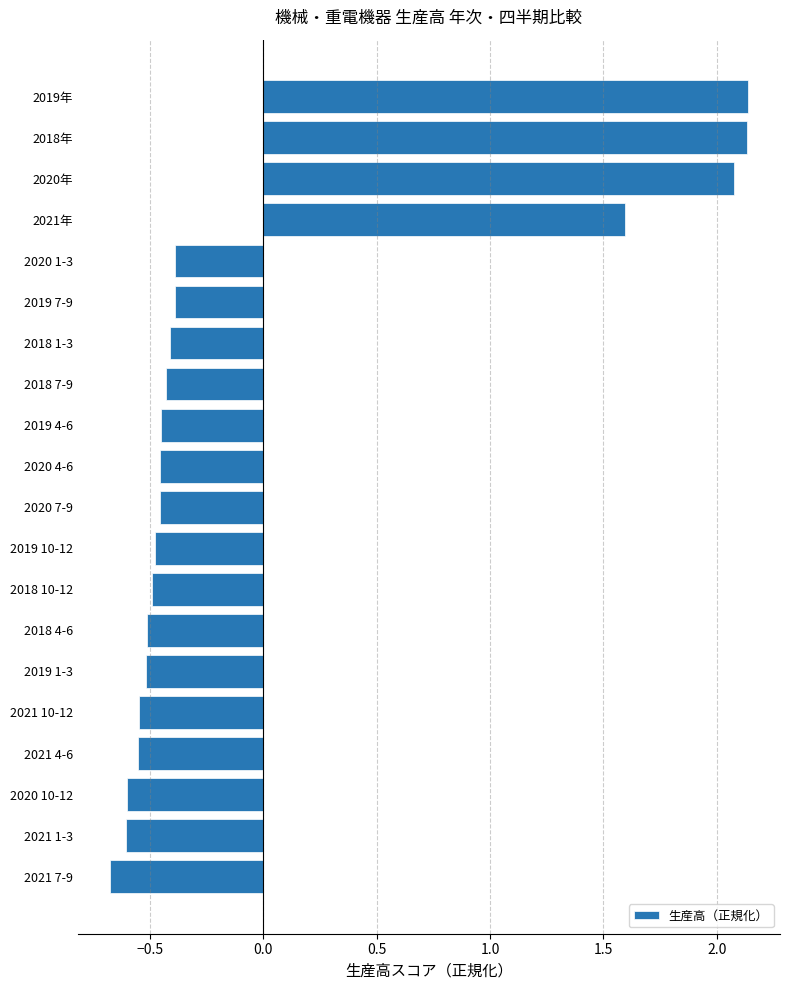

The chart shows a value of -0.2 at 2021 1-3. True or false?

False